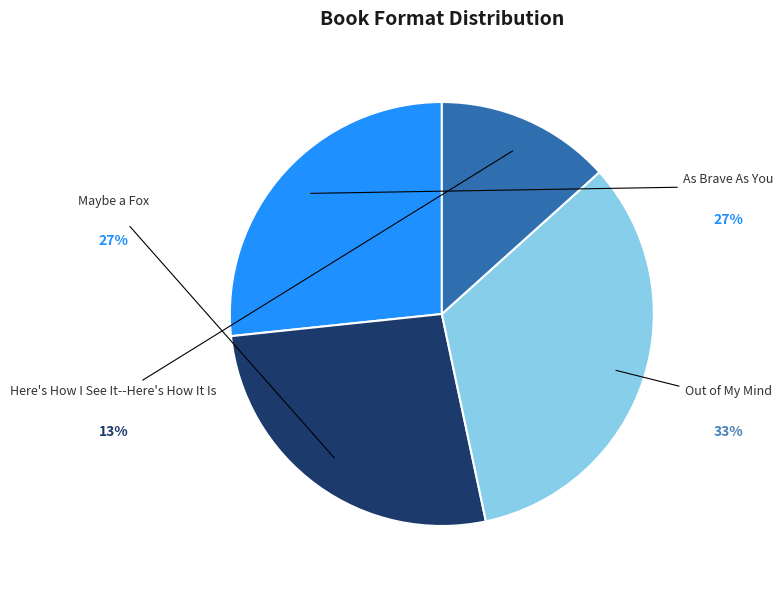

Is the sum of As Brave As You and Maybe a Fox greater than half?

Yes